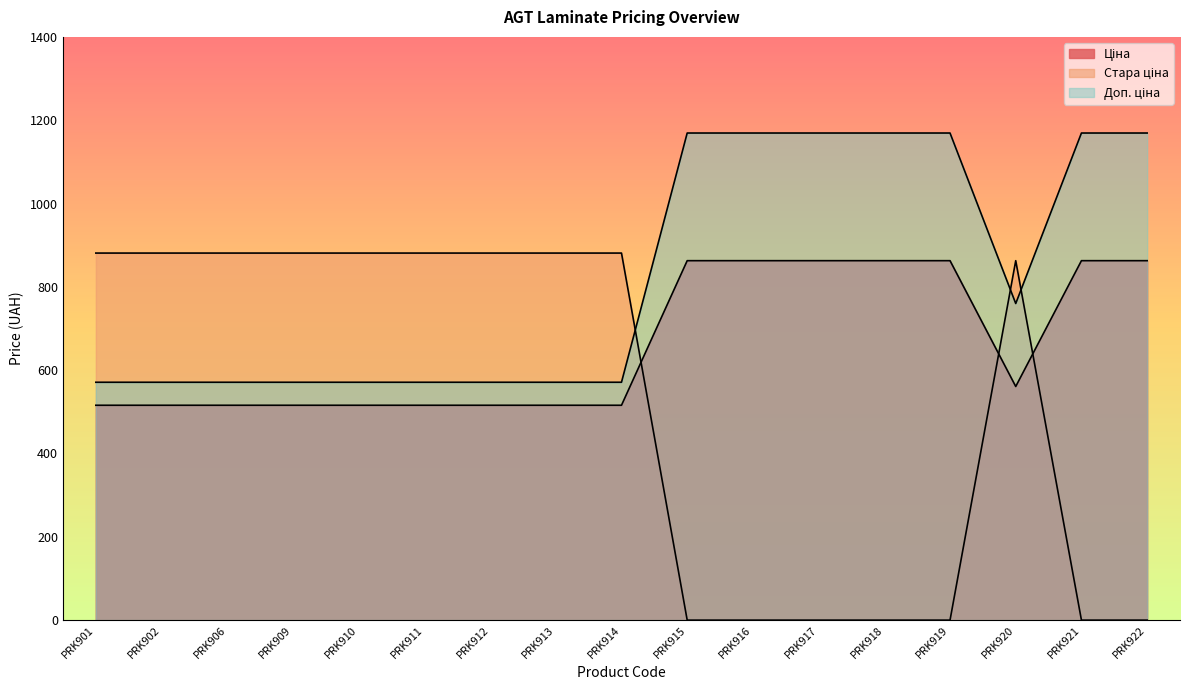

What is the difference between the maximum and second lowest values in the Стара ціна series?

881.1